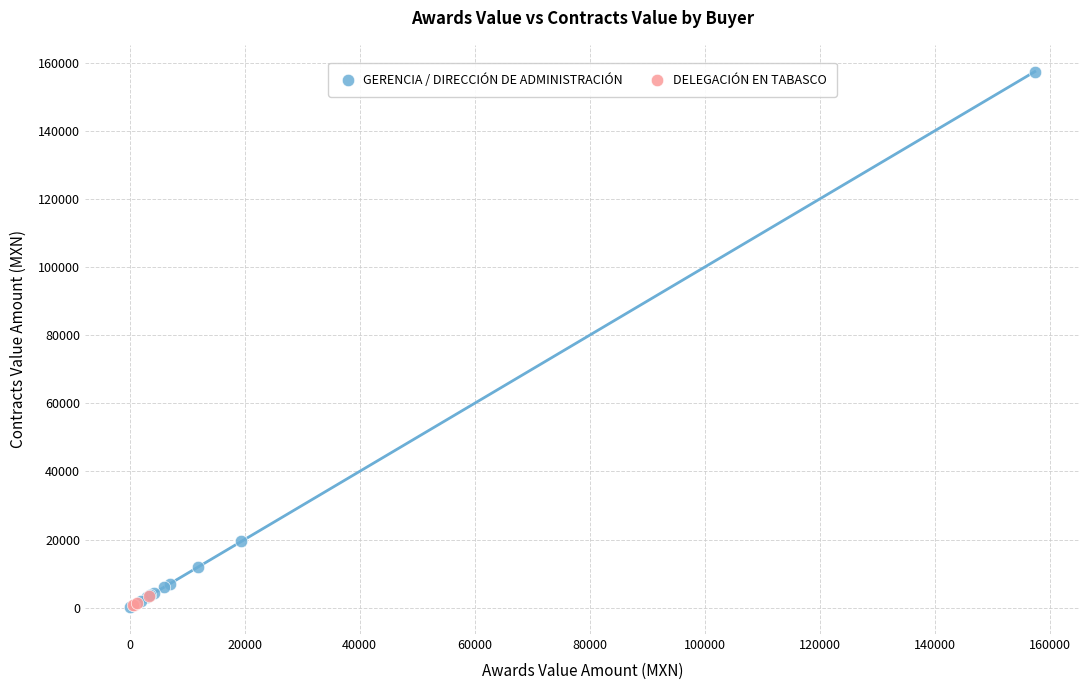

Which series has the largest Y range (max minus min)?

GERENCIA / DIRECCIÓN DE ADMINISTRACIÓN